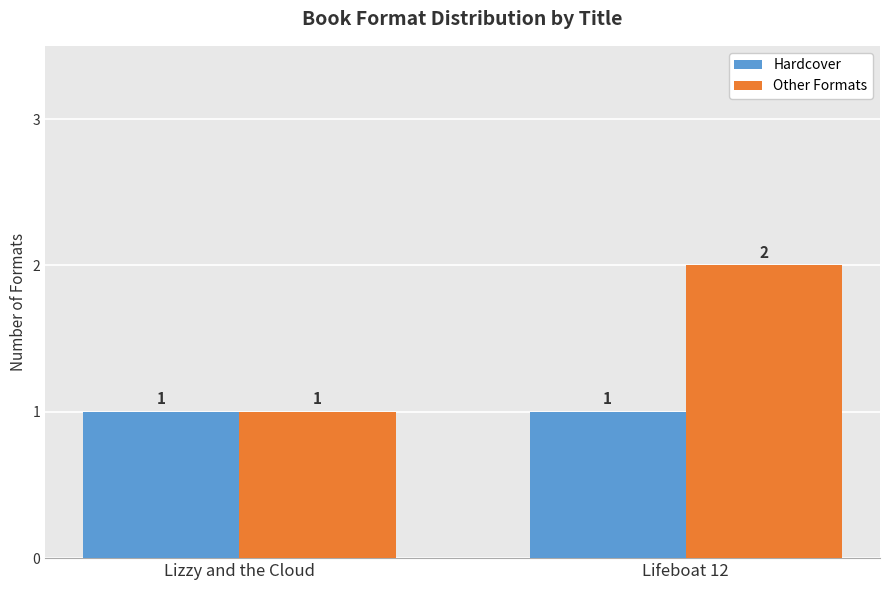

Rank the series by their average value, from highest to lowest.

Other Formats, Hardcover